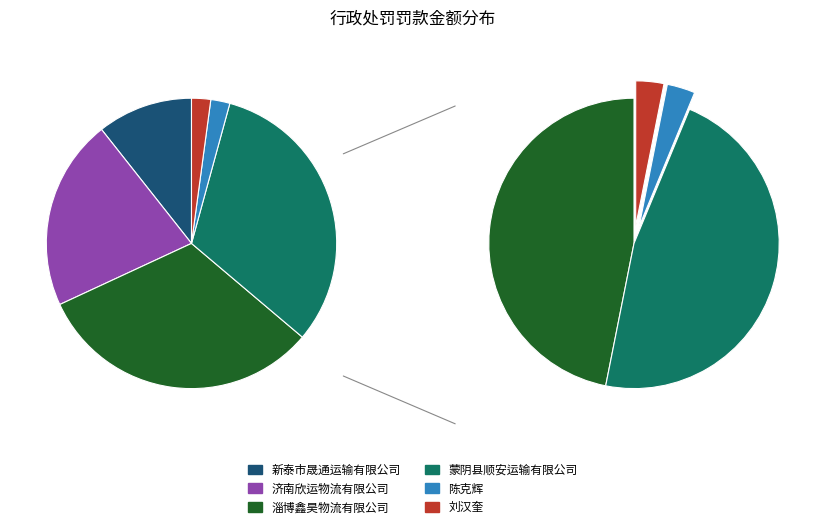

Is it true that 淄博鑫昊物流有限公司 is 32% of the pie?

True